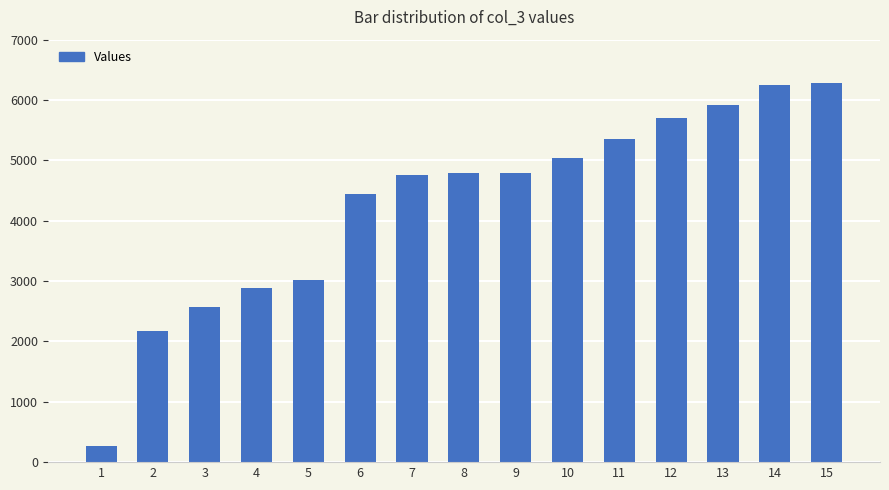

True or false: the data shows 1414 at 3.

False